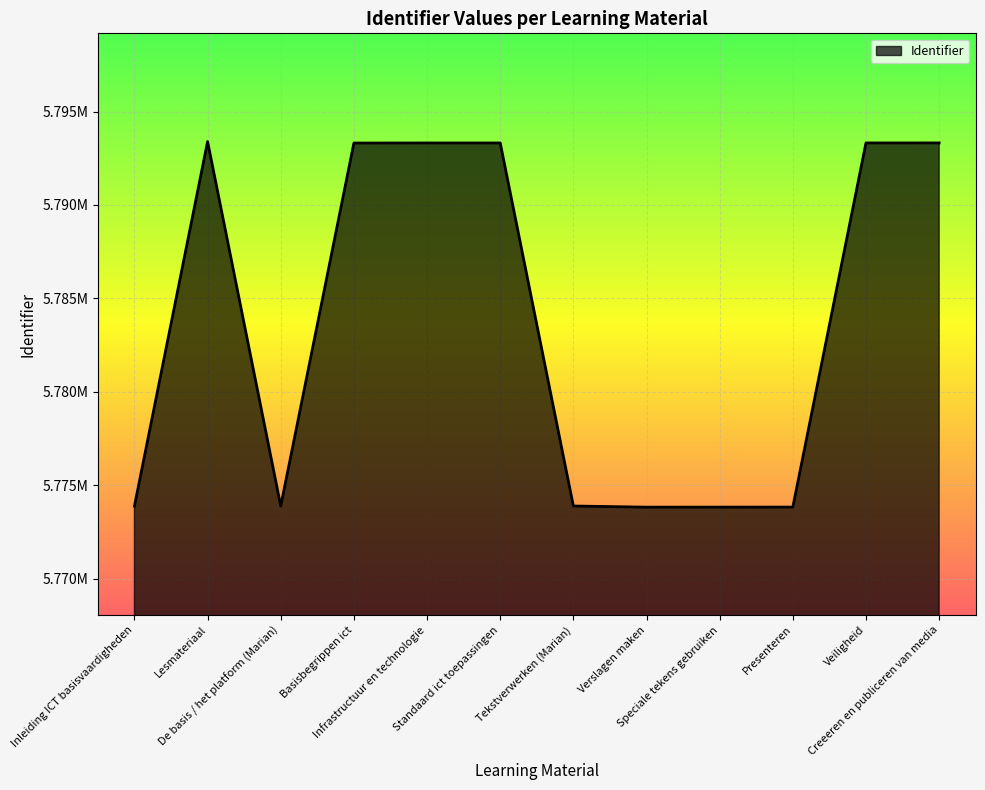

List the labels in order of value, smallest first.

Verslagen maken, Speciale tekens gebruiken, Presenteren, Inleiding ICT basisvaardigheden, De basis / het platform (Marian), Tekstverwerken (Marian), Basisbegrippen ict, Infrastructuur en technologie, Standaard ict toepassingen, Veiligheid, Creeeren en publiceren van media, Lesmateriaal